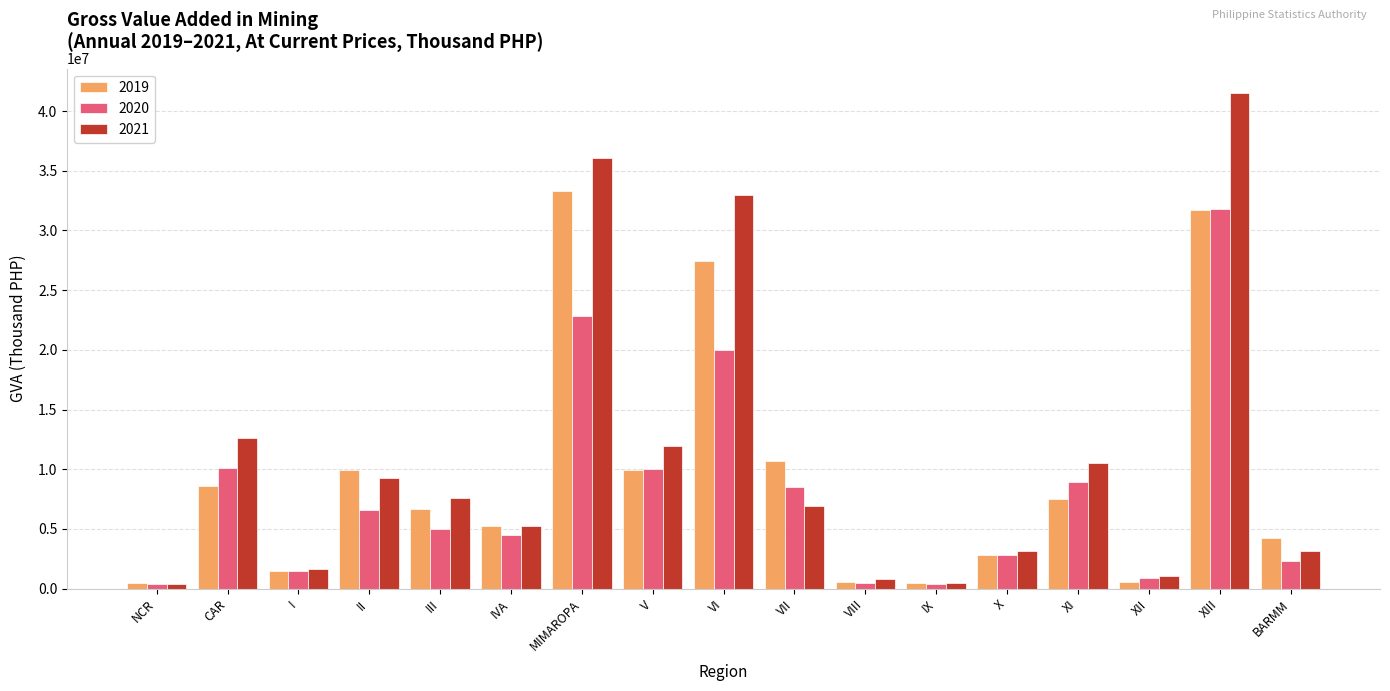

What is the label of the 16th bar from the right?

CAR